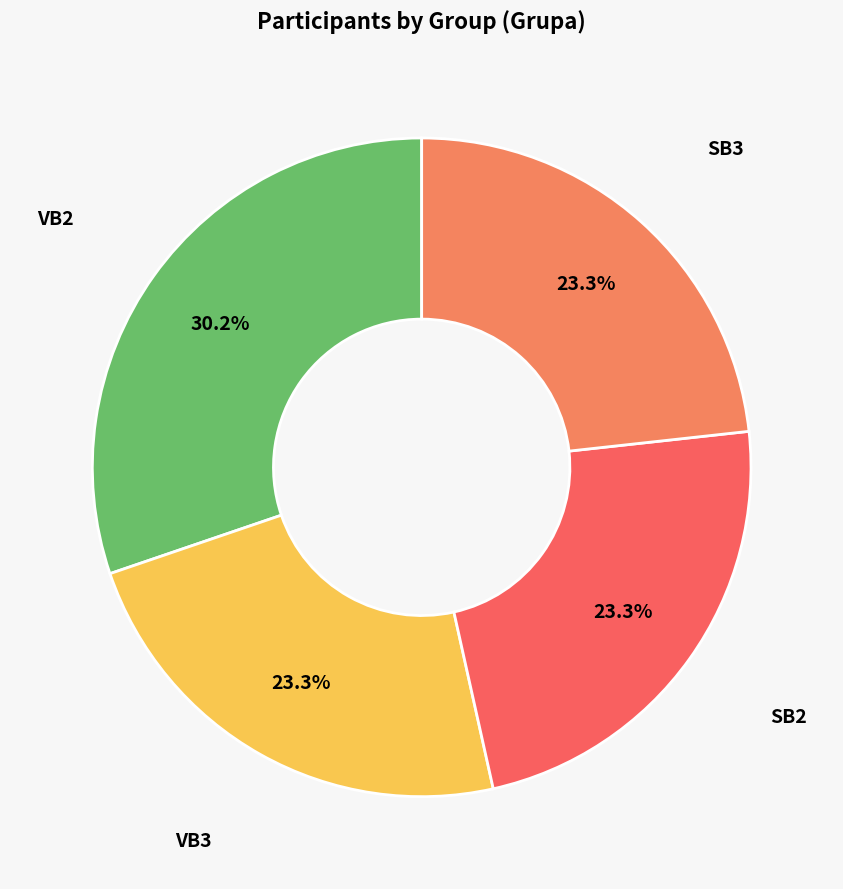

Which category has the smallest portion of the pie?

VB3